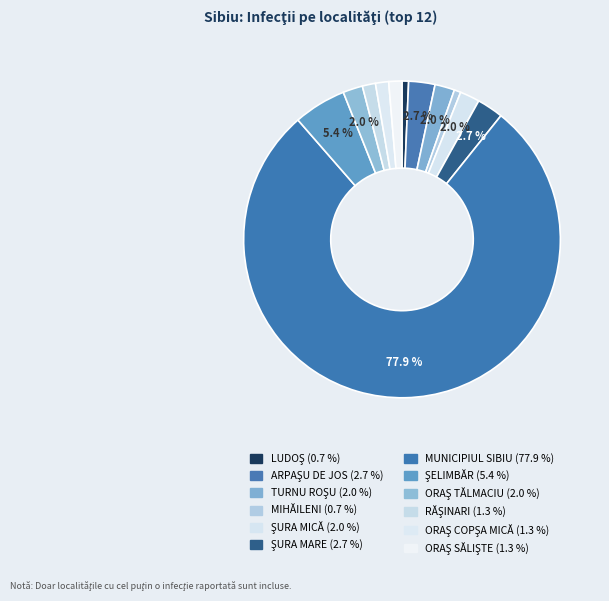

Between ŞURA MARE and ORAŞ TĂLMACIU, which is larger?

ŞURA MARE